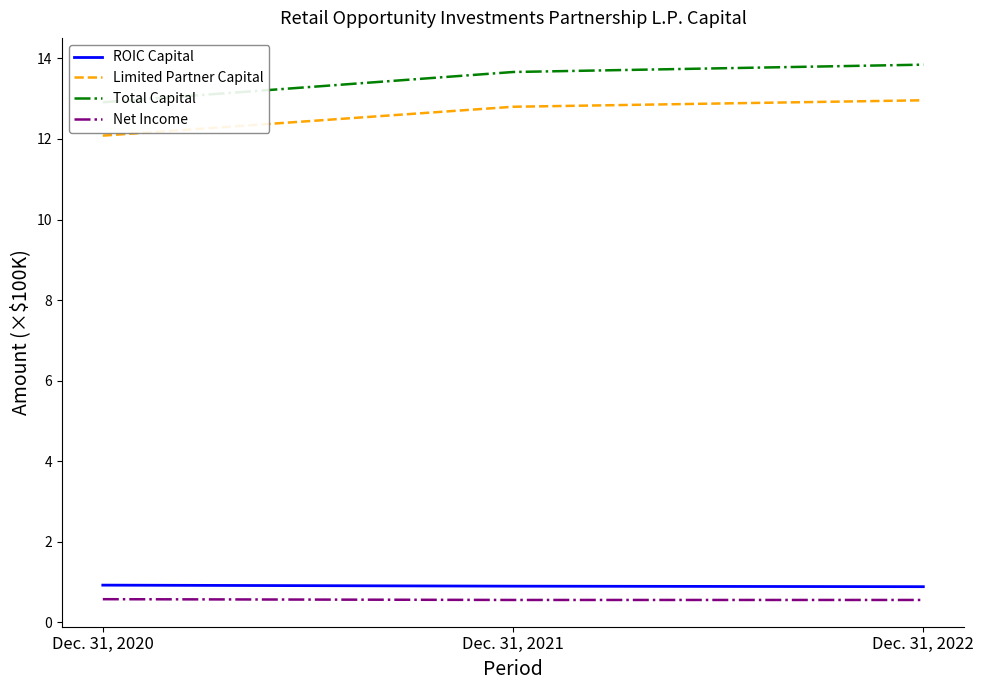

What is the difference between the maximum and second lowest values in the Total Capital series?

0.2